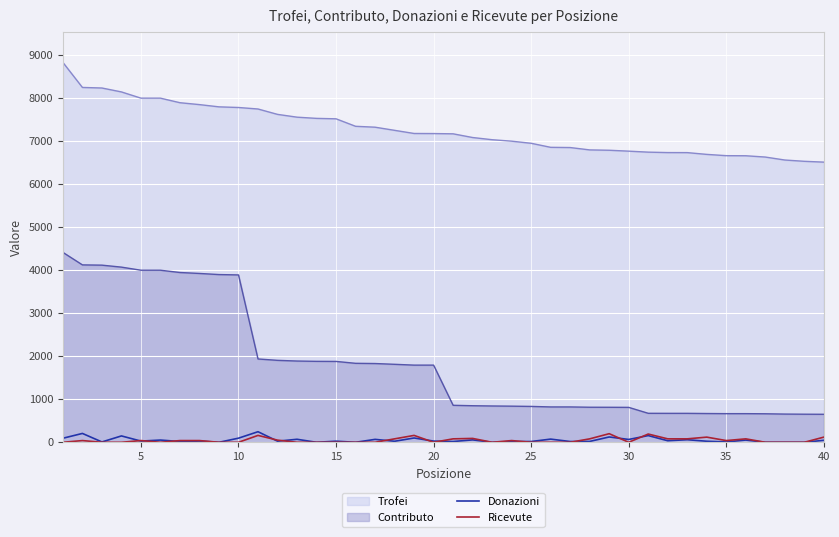

How many intersections are there between Ricevute and Donazioni?

12